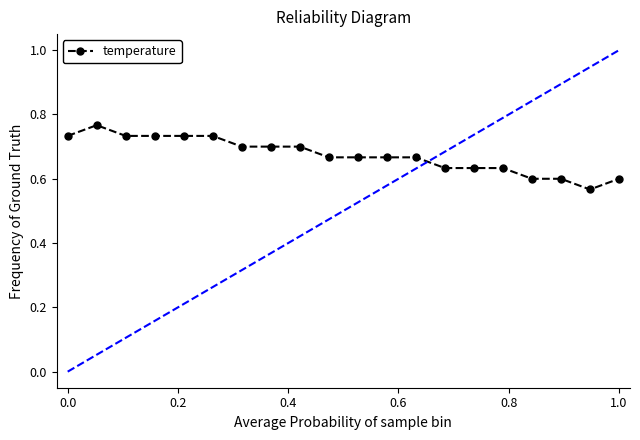

What is the sum of all values?

13.5